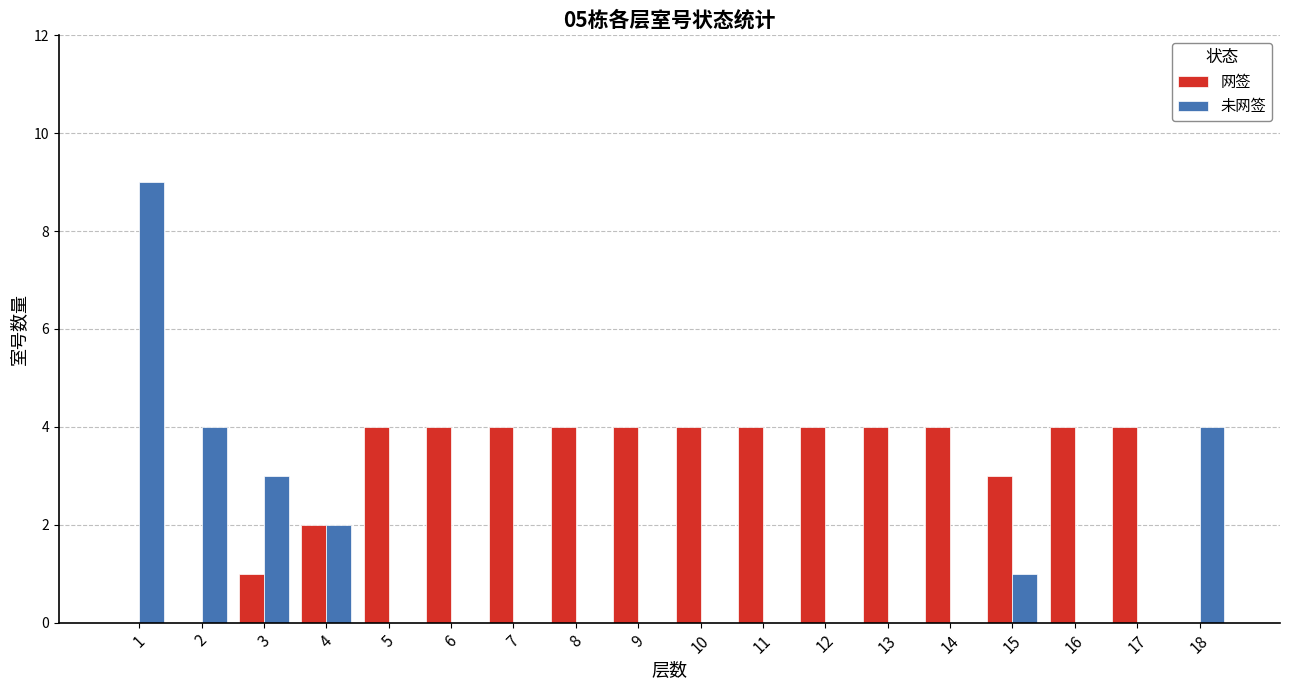

How many groups of bars are there?

18